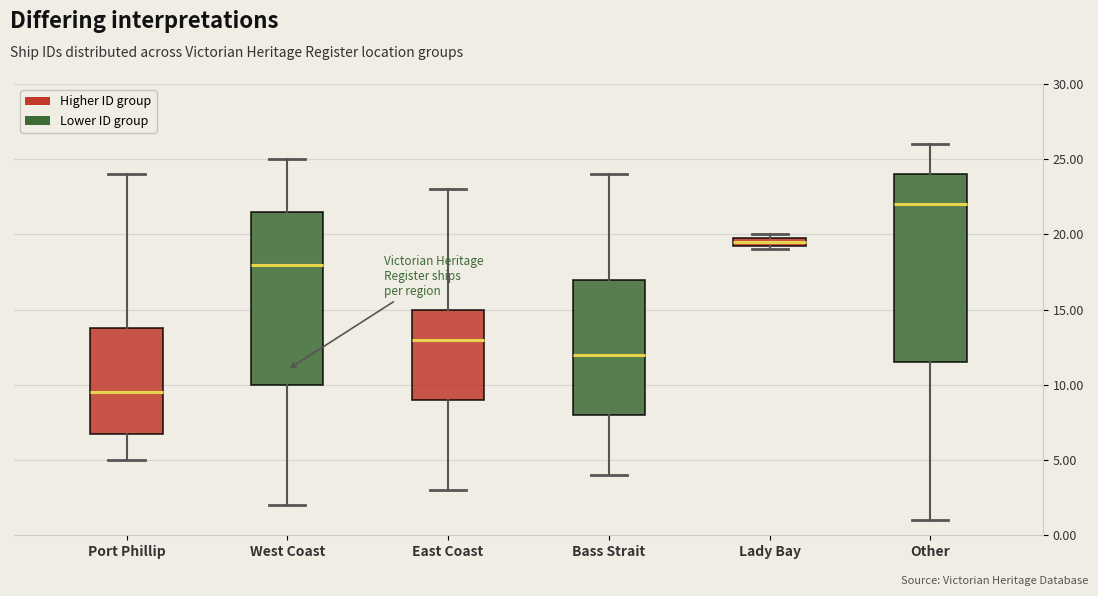

Which box is the tallest, from its lower edge to its upper edge?

Other